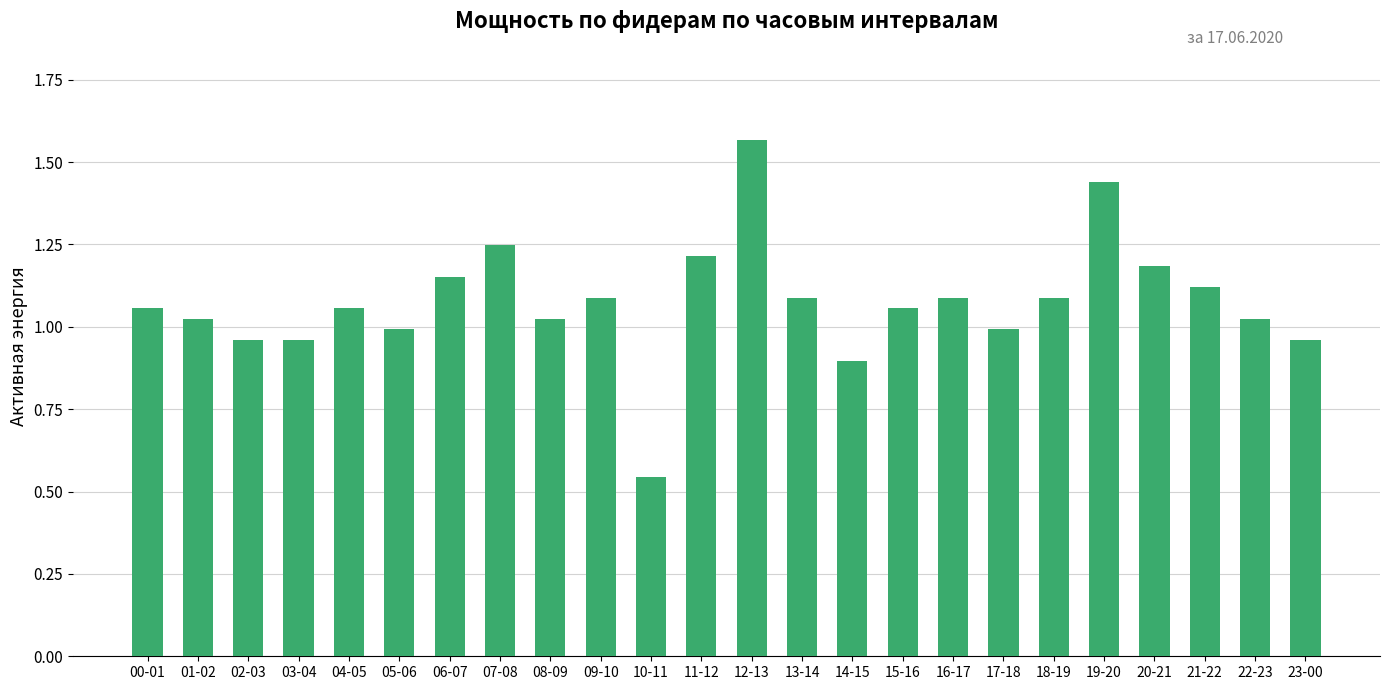

The chart shows a value of 1.9 at 09-10. True or false?

False